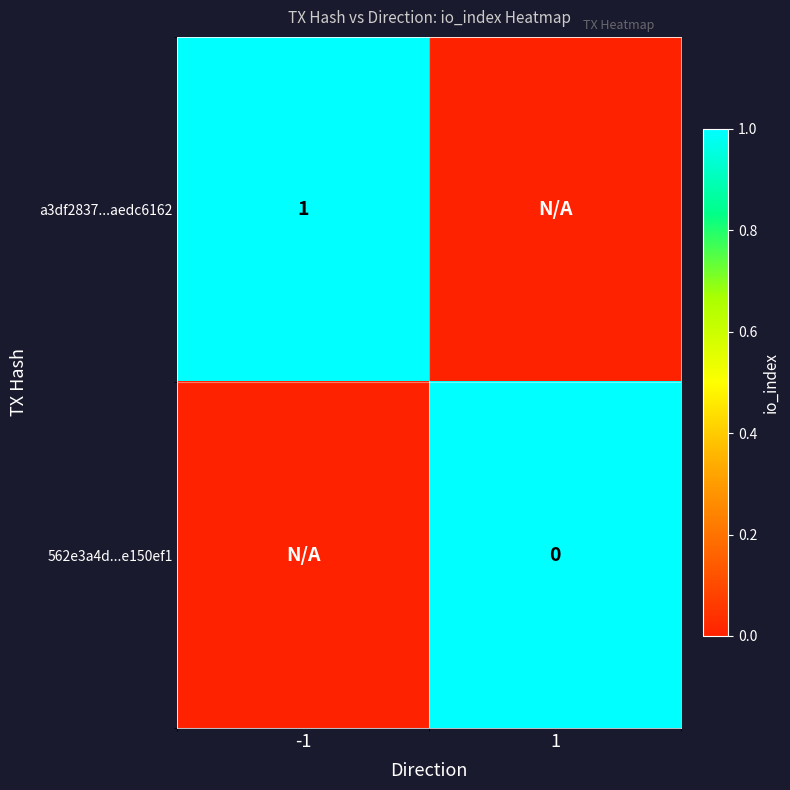

What is the sum of all a3df2837...aedc6162 values?

1